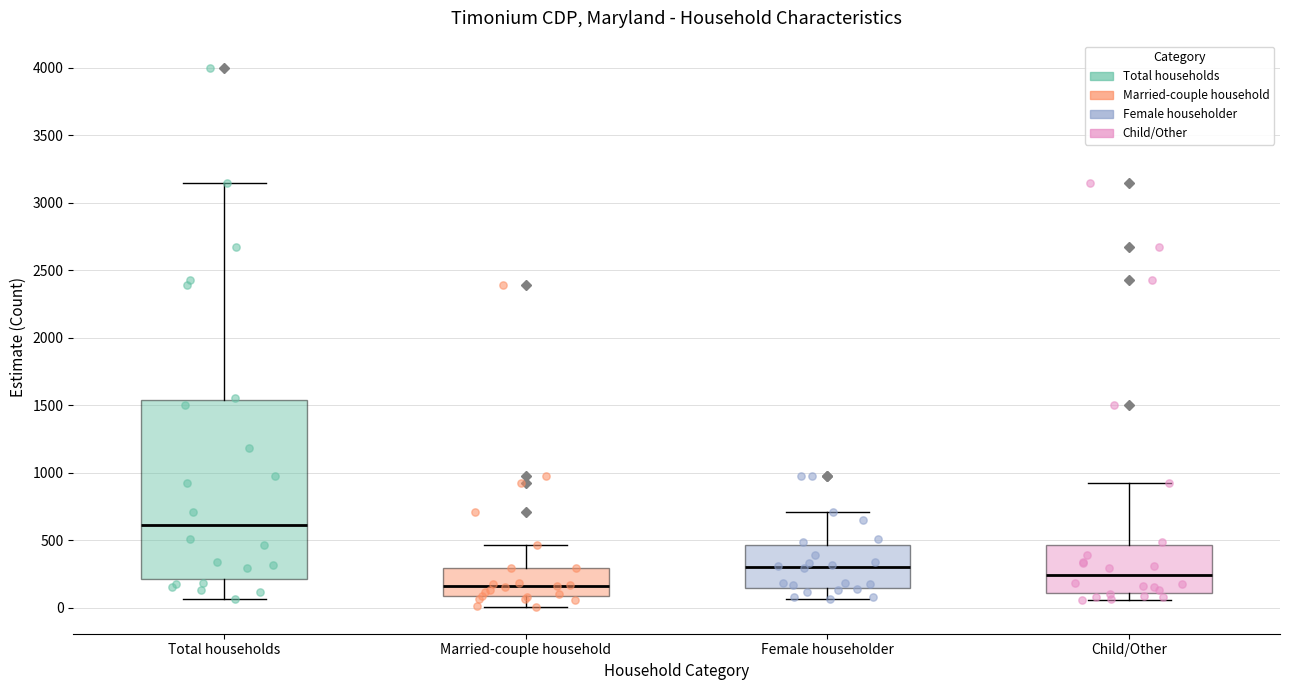

Comparing the boxes themselves (not the whiskers), which one is the tallest?

Total households